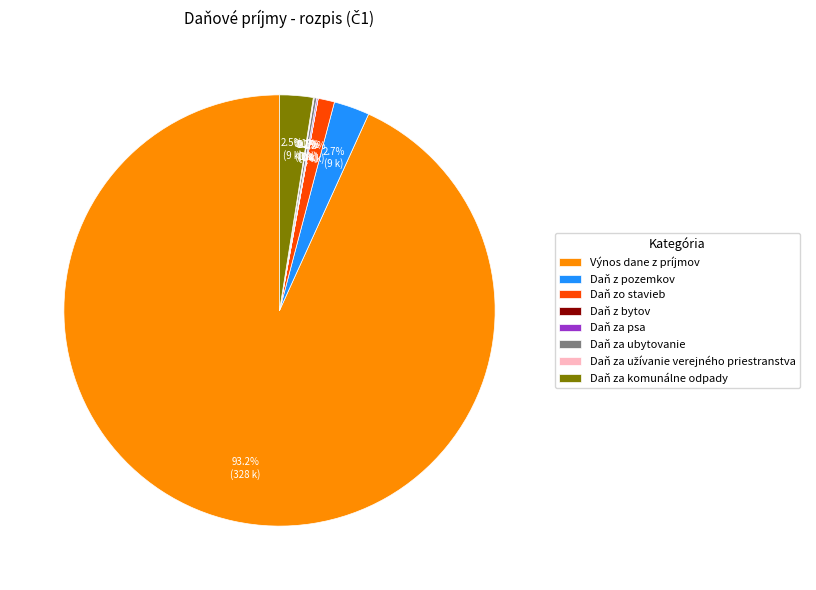

Which slice represents more than half of the pie?

Výnos dane z príjmov